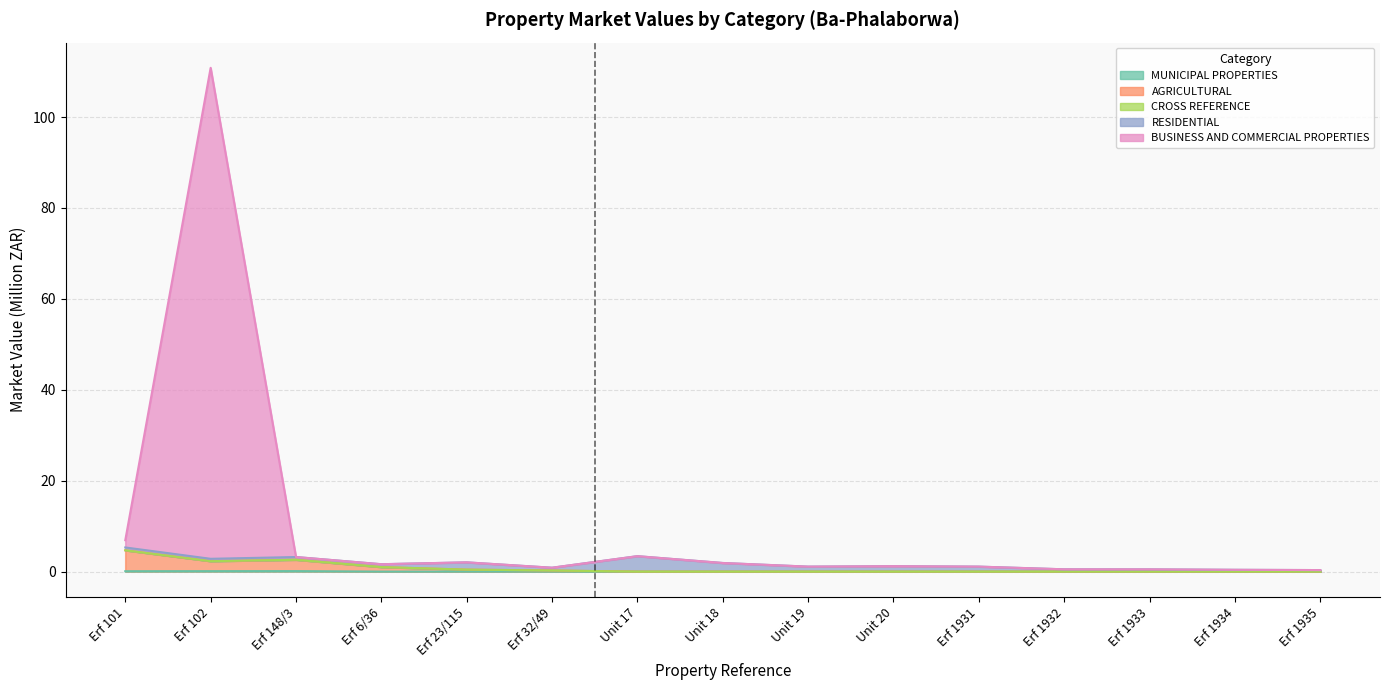

Where is the first local minimum for AGRICULTURAL?

Erf 102